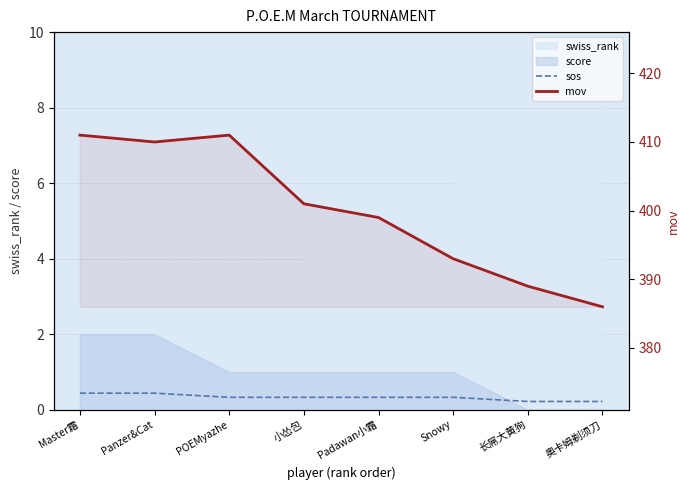

True or false: sos and mov intersect in this chart.

False